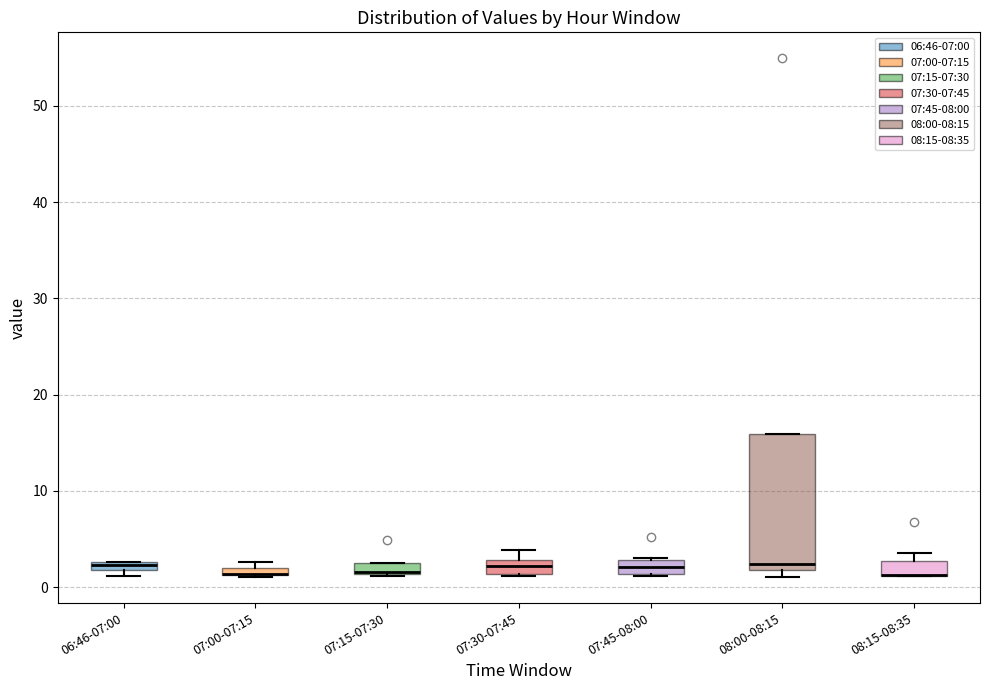

Where does the median line of the box for 07:30-07:45 sit on the y-axis? The values are not printed on the chart, so give them approximately, as read against the axis.

2